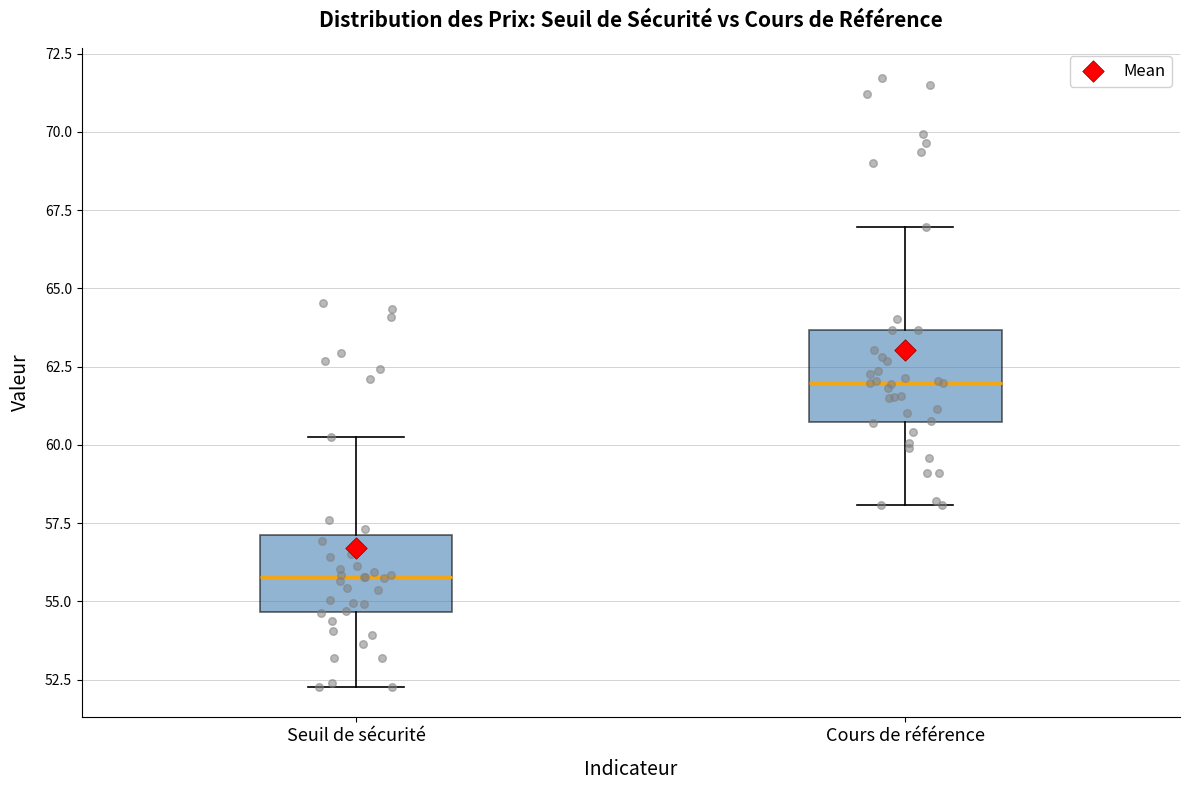

Reading left to right, transcribe this box plot: for each box, give where its median line is, the range the box spans, and where its two whiskers end, as read against the y-axis. The values are not printed on the chart, so give them approximately, as read against the axis.

Seuil de sécurité: median 56.0, box 54.5 to 57.0, whiskers 52.5 to 60.5
Cours de référence: median 62.0, box 60.5 to 63.5, whiskers 58.0 to 67.0